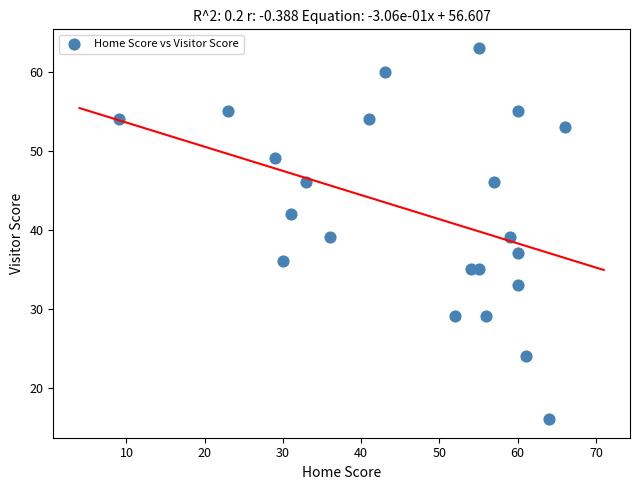

What is the range of X values (max minus min)?

57